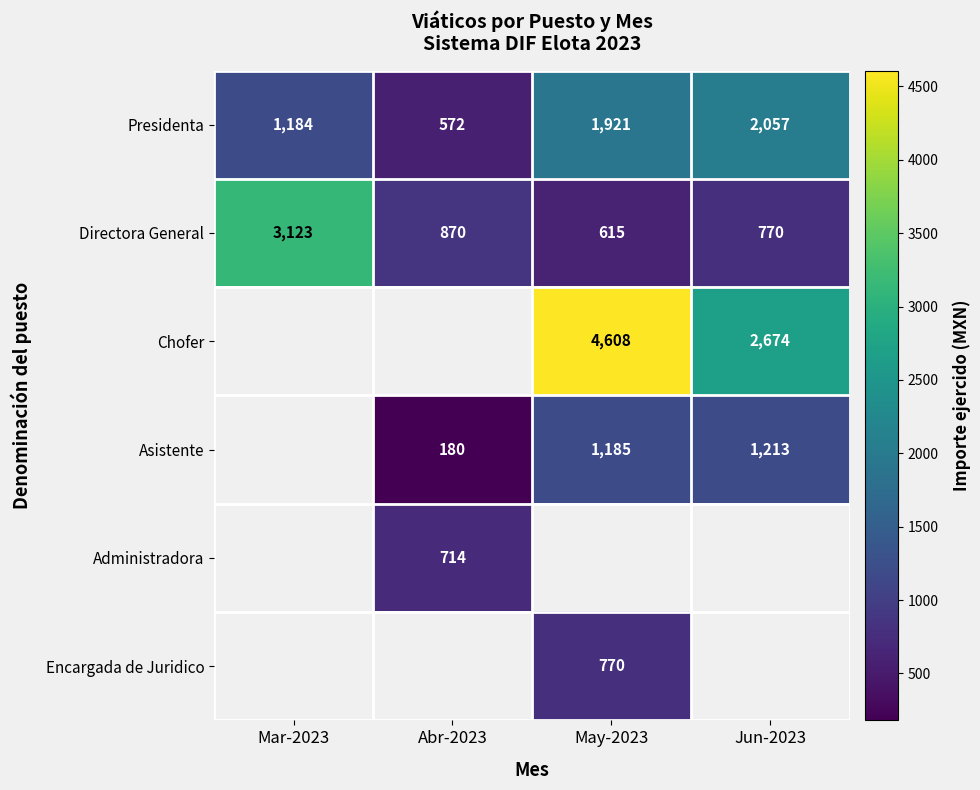

At how many categories does at least one series exceed 1895?

3